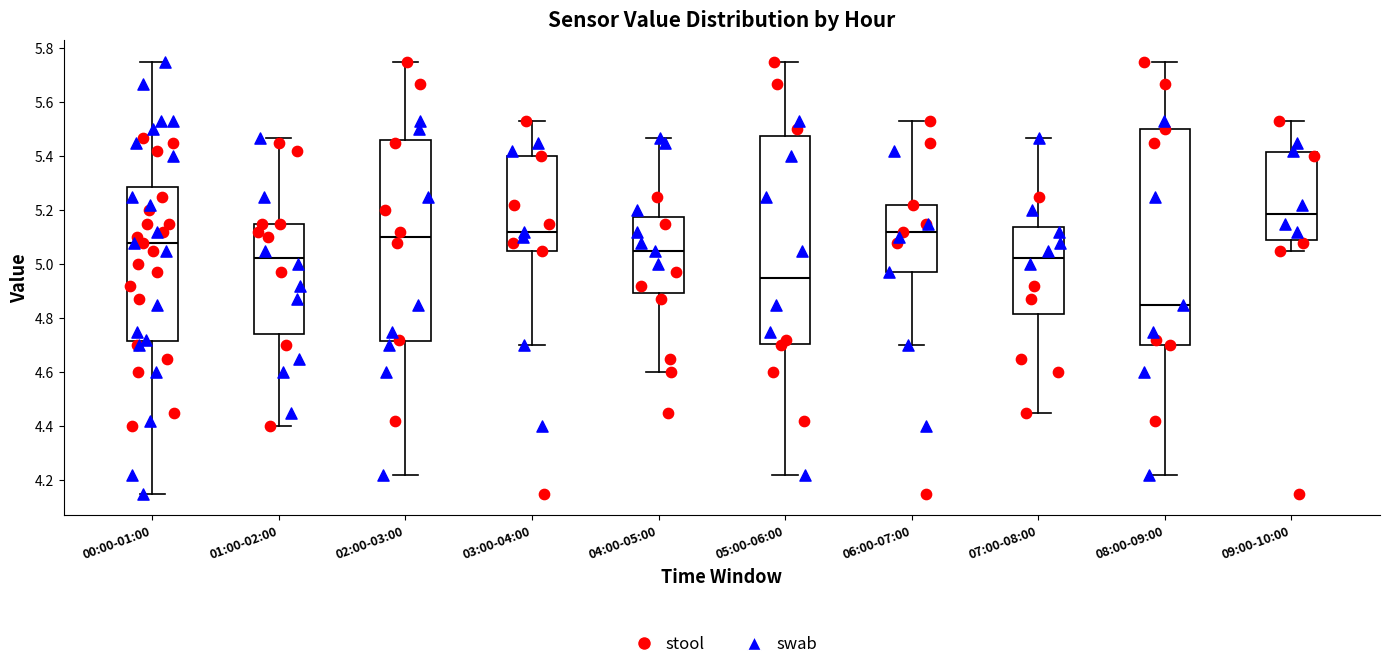

Which box's median line is the lowest?

08:00-09:00